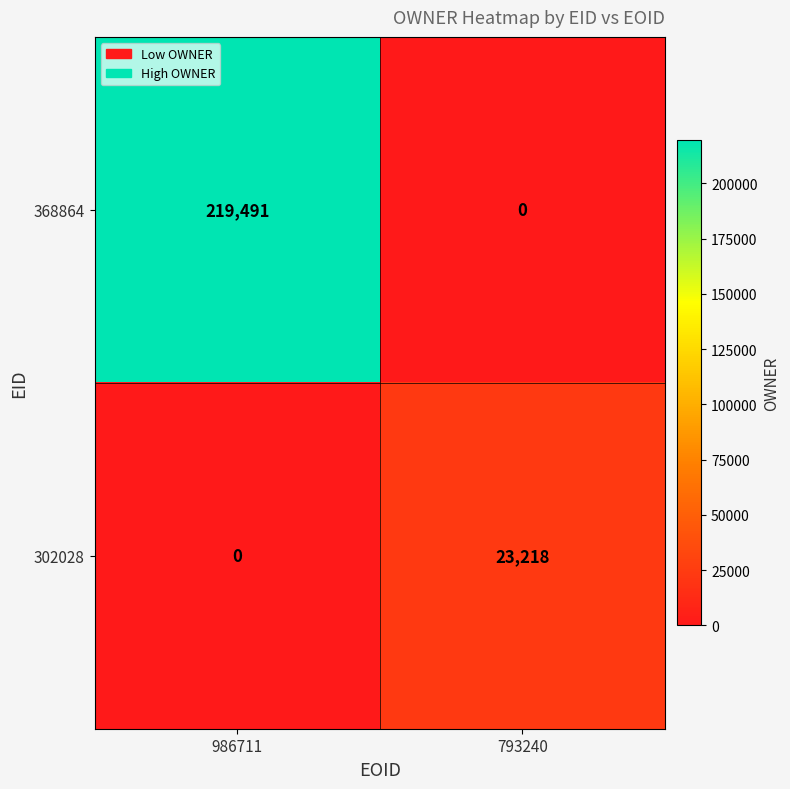

What is the average value of the 368864 series?

109746